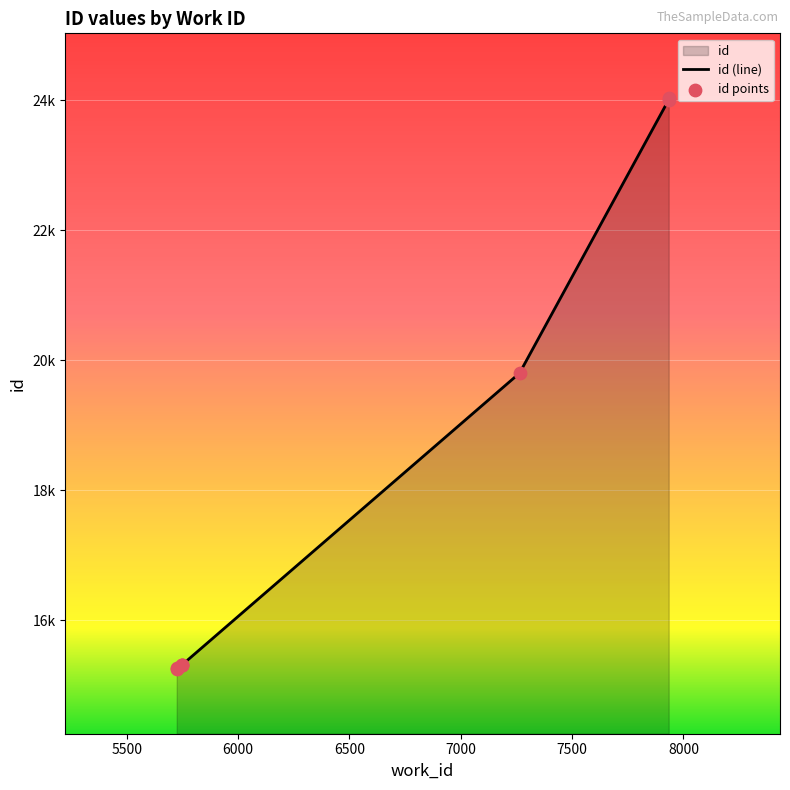

Which series contains the lowest Y value?

id (line)